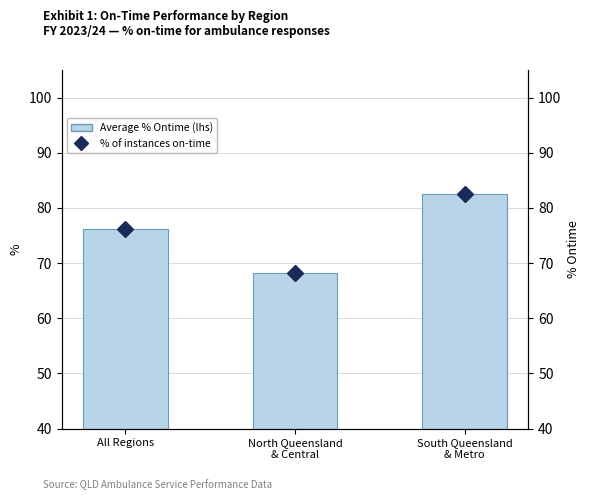

Rank the series at North Queensland
& Central from lowest to highest value.

Average % Ontime (lhs), % Ontime (Old)